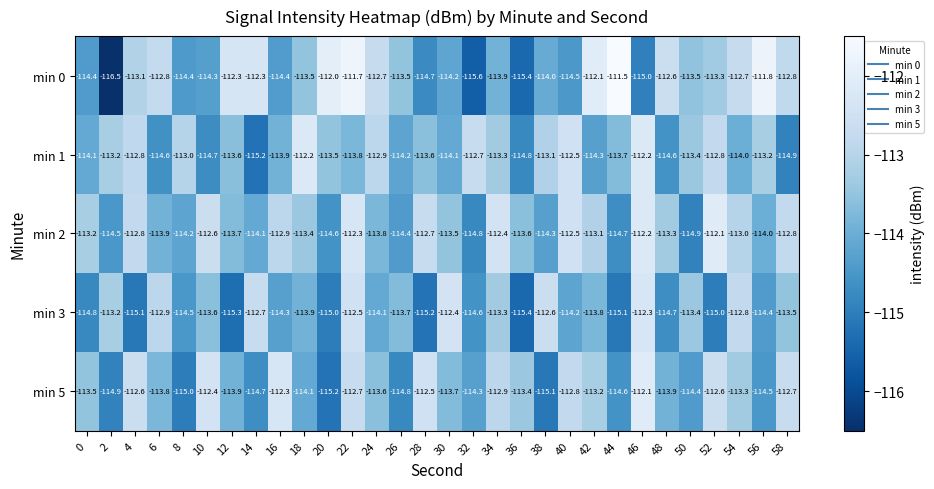

What is the minimum value shown in the chart?

-116.5